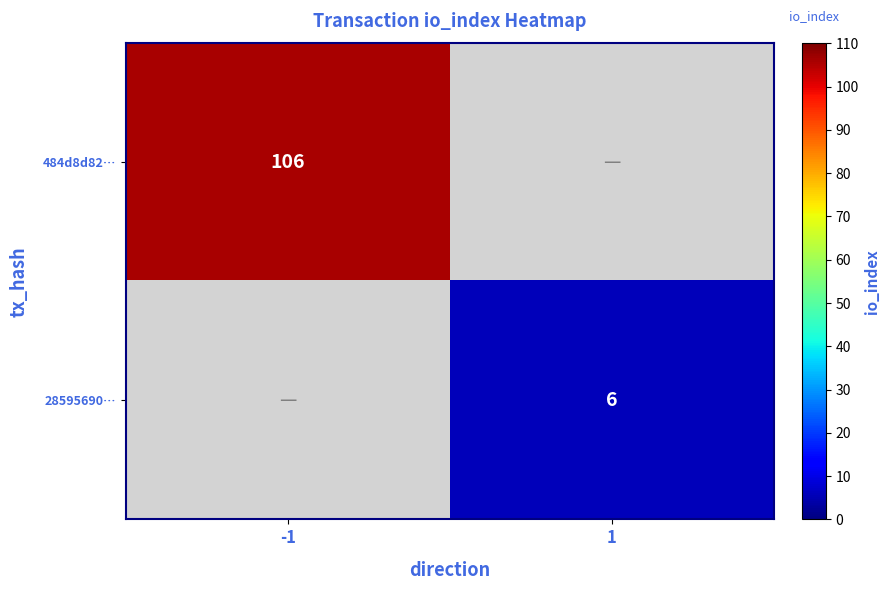

Is it true that 484d8d82… equals 30 at -1?

False